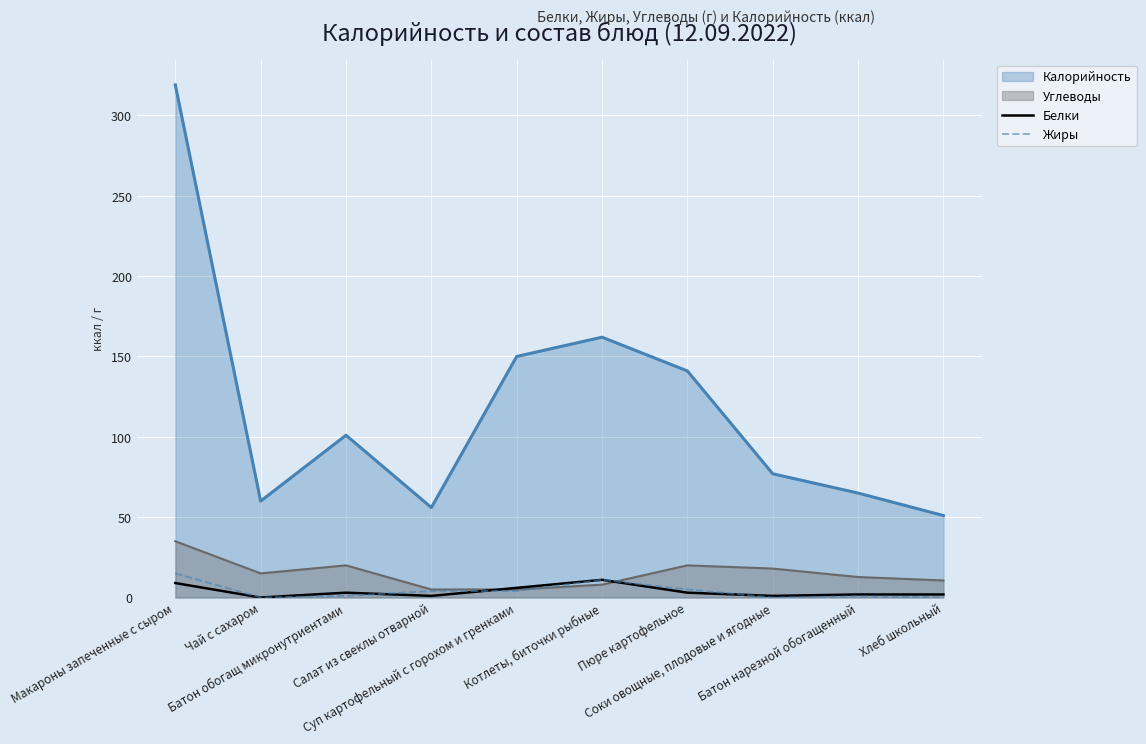

Which series has the widest spread of values?

Калорийность